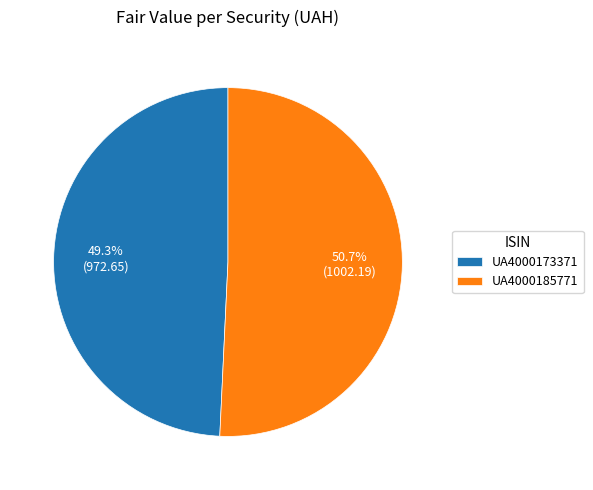

What portion of the pie excludes UA4000173371?

50.7%